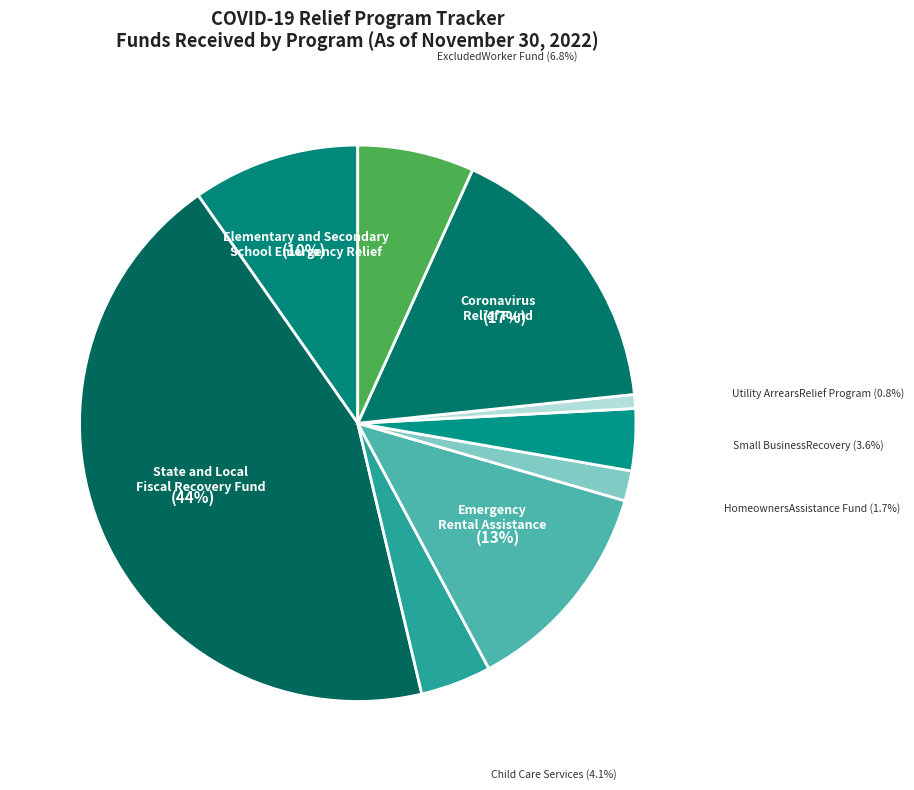

Count the number of slices in the pie.

9